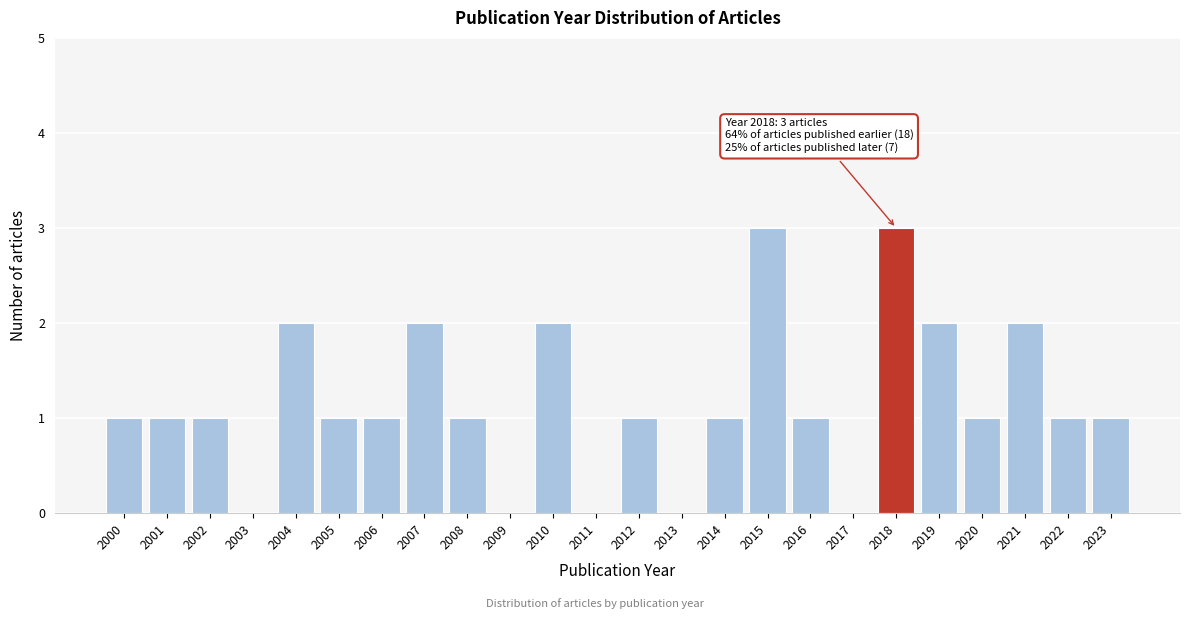

Reading right to left, transcribe all the data shown in this chart.

2023=1	2022=1	2021=2	2020=1	2019=2	2018=3	2017=0	2016=1	2015=3	2014=1	2013=0	2012=1	2011=0	2010=2	2009=0	2008=1	2007=2	2006=1	2005=1	2004=2	2003=0	2002=1	2001=1	2000=1